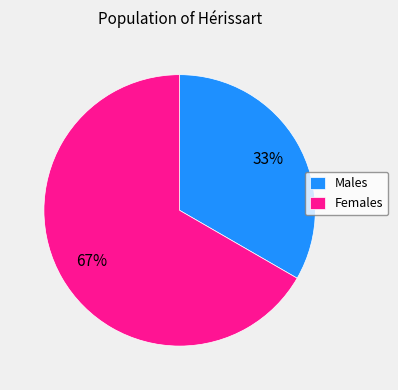

To the nearest percent, what is the combined percentage of Males and Females?

100%